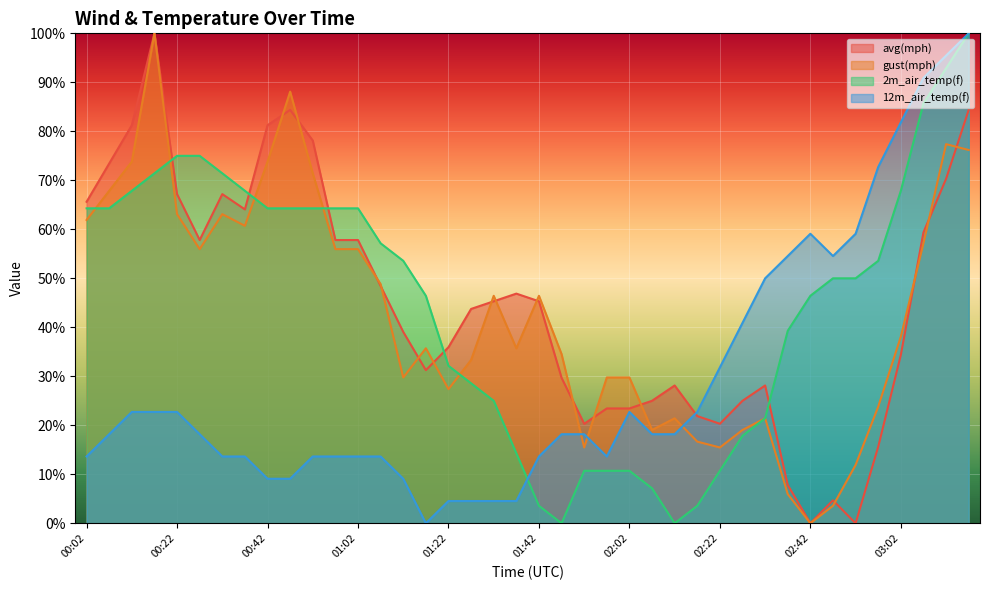

At which category does the chart reach its minimum across all series?

02:42